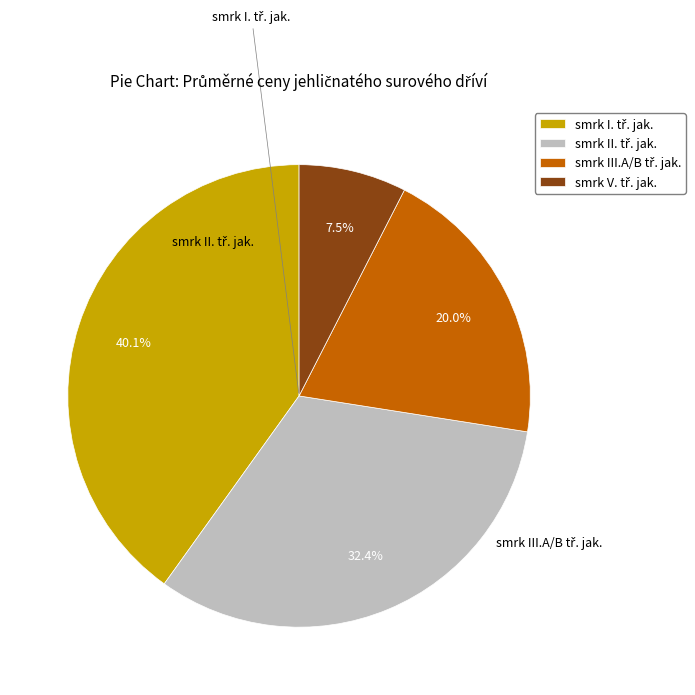

To the nearest percent, what percentage of the pie is smrk V. tř. jak.?

8%